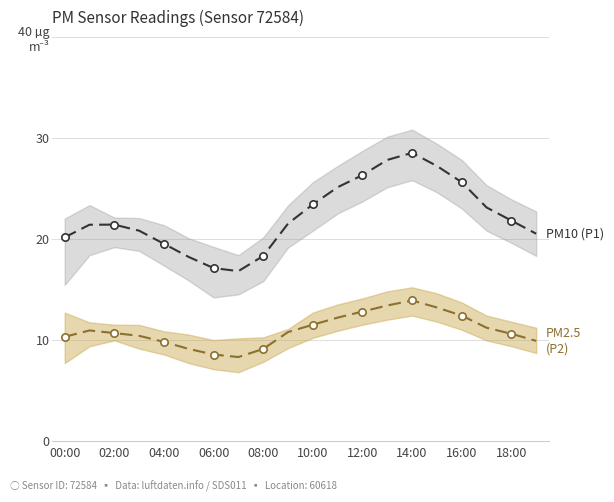

What are all the series names shown in the legend?

PM10 (P1), PM2.5 (P2)